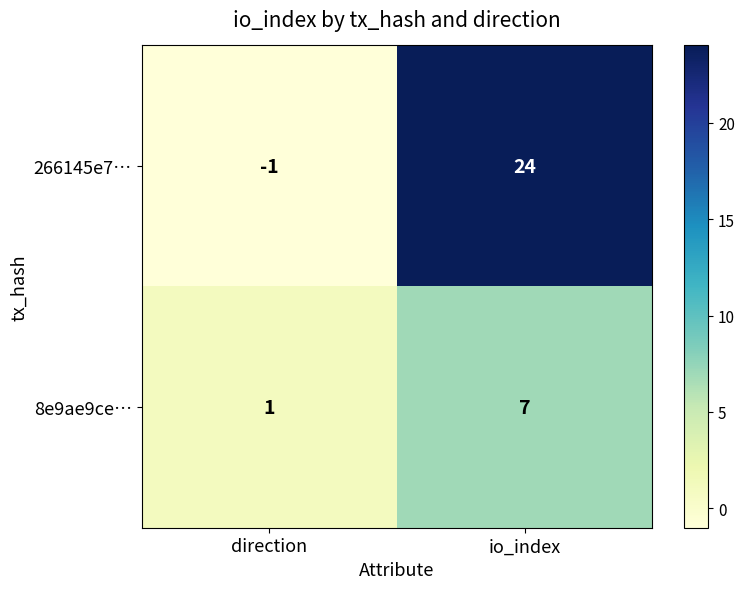

What is the total value across all series at io_index?

31